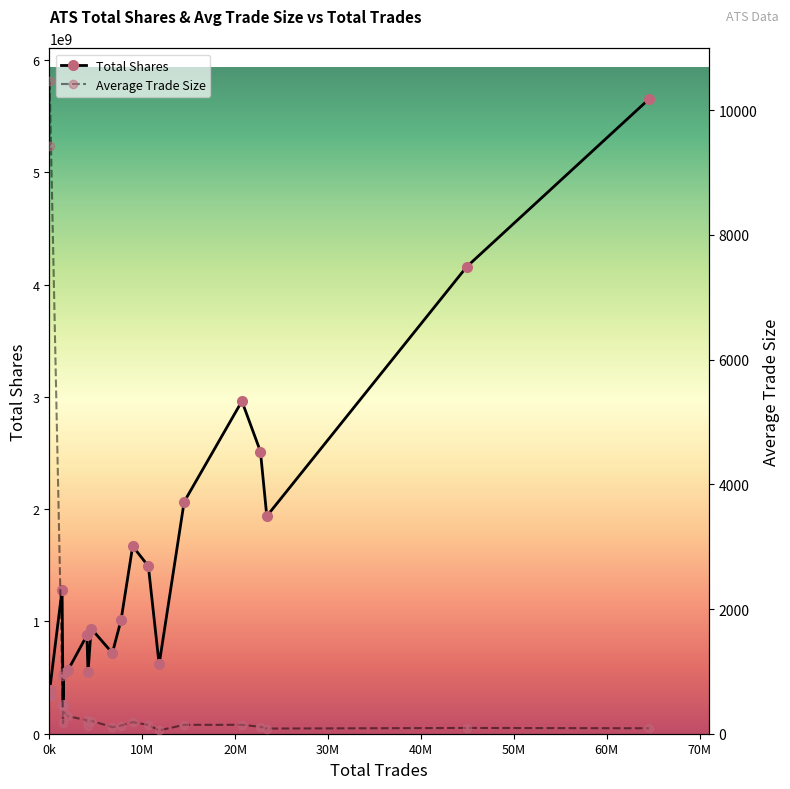

How many values in the Total Shares series exceed 1013492398?

9